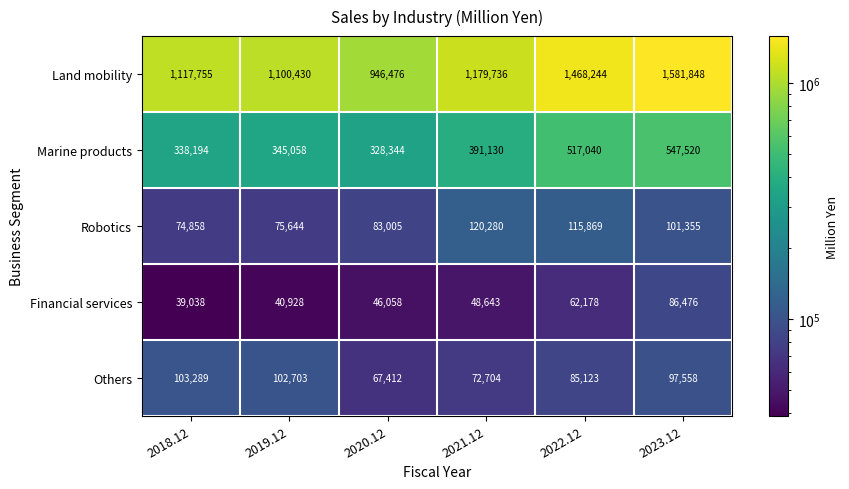

Count the number of categories in the chart.

6